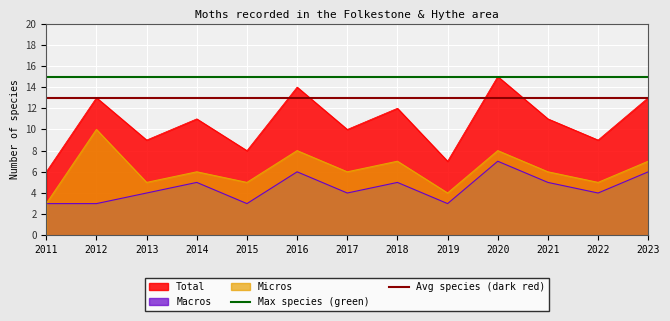

Is the value of Macros at 2016 greater than the value of Micros at 2023?

No